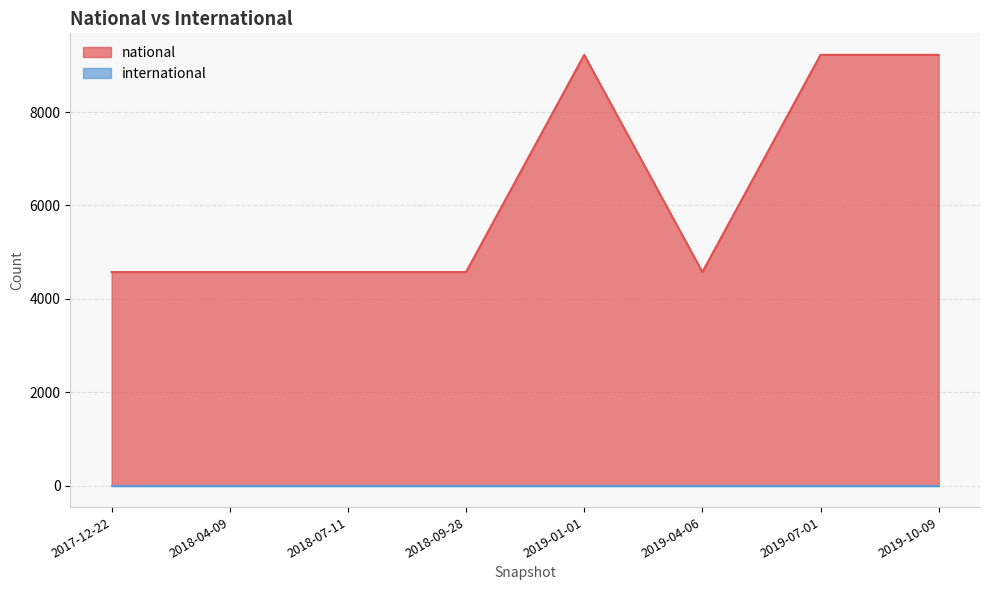

Reading right to left, what are all the values shown in this chart?

9225	9225	4574	9225	4574	4574	4574	4574